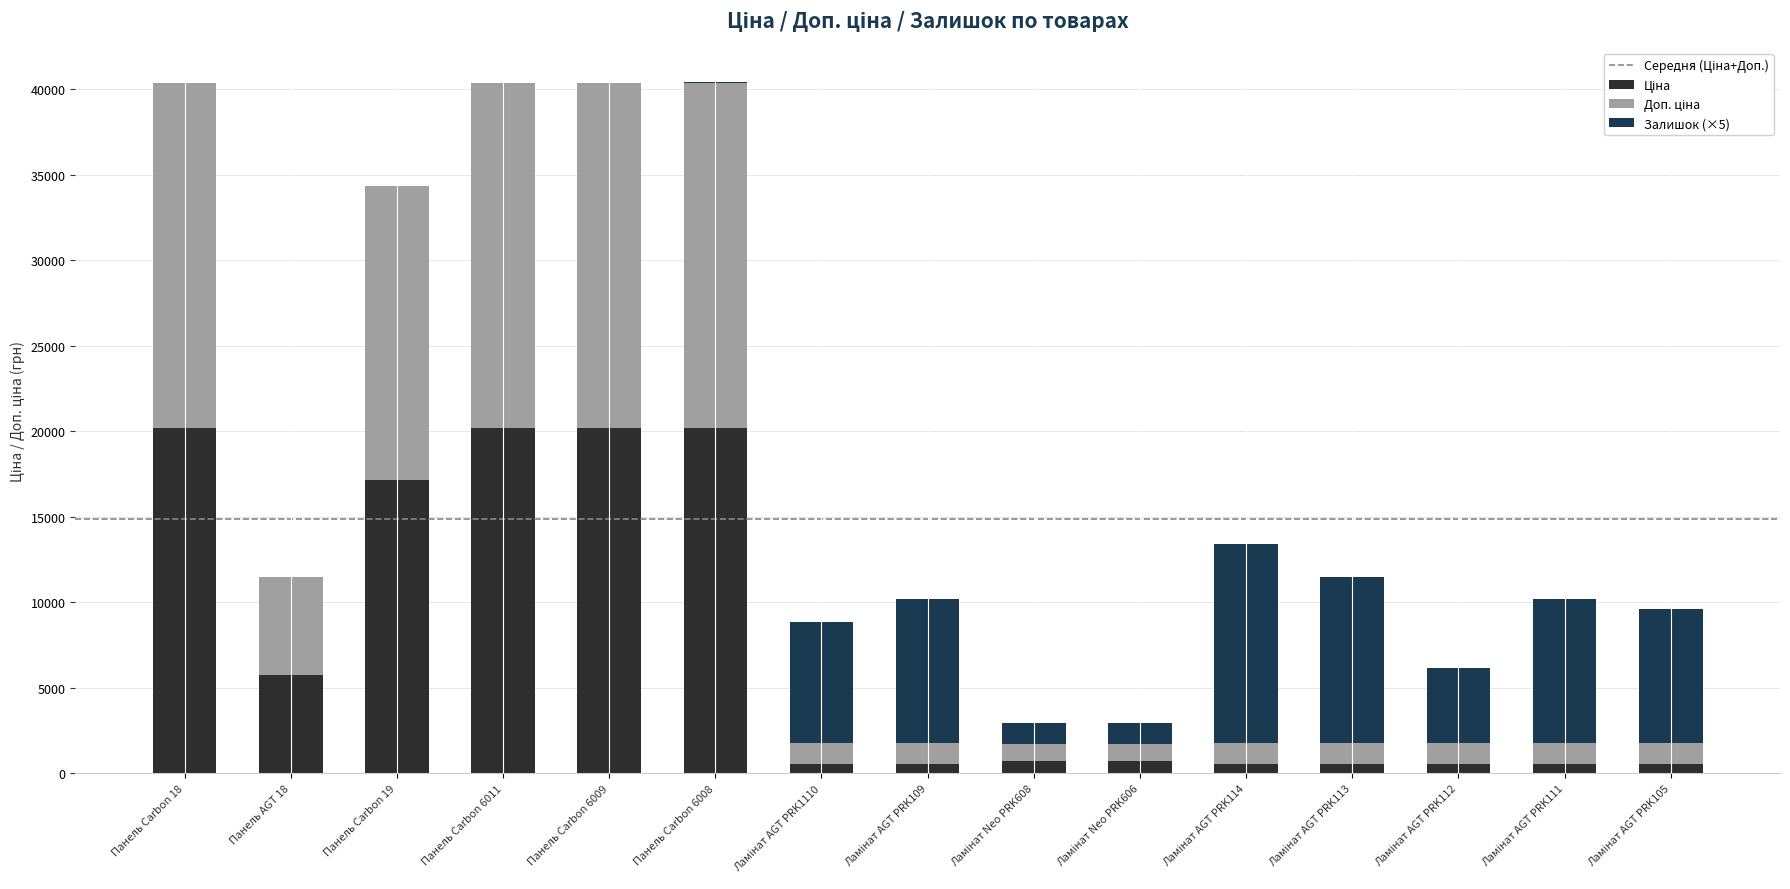

Does the chart contain stacked bars?

Yes